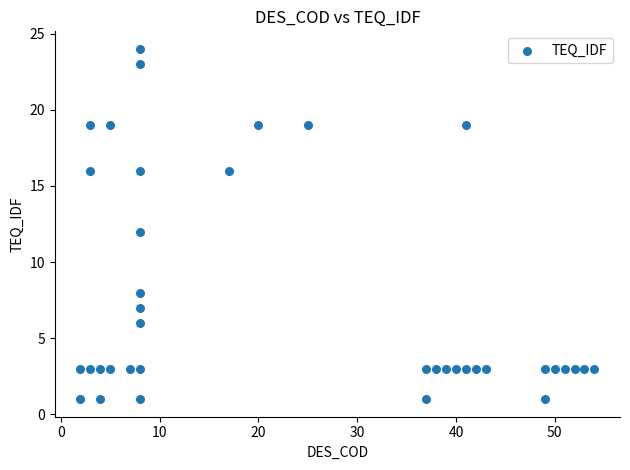

What is the range of Y values (max minus min)?

23